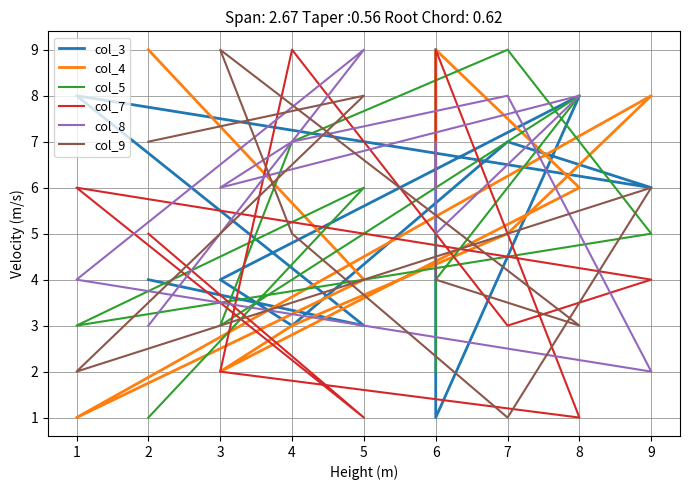

At which category does the chart reach its minimum across all series?

6